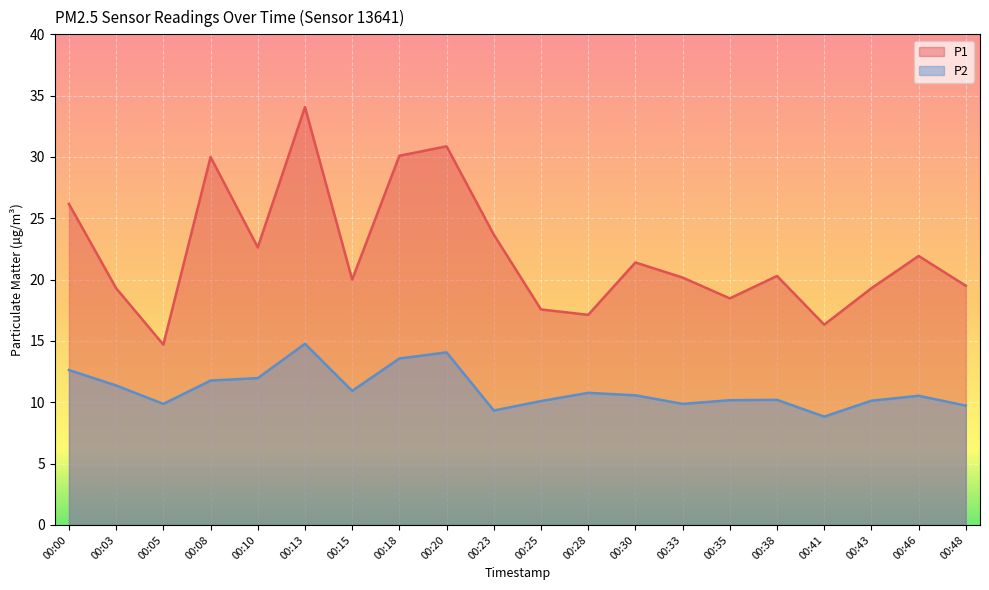

Reading right to left, transcribe all the data shown in this chart.

P1: 19.5	21.9	19.3	16.3	20.3	18.5	20.2	21.4	17.1	17.6	23.7	30.9	30.1	20.0	34.1	22.6	30.0	14.7	19.3	26.2
P2: 9.7	10.5	10.1	8.8	10.2	10.2	9.9	10.6	10.8	10.1	9.3	14.1	13.6	10.9	14.8	12.0	11.8	9.9	11.4	12.6